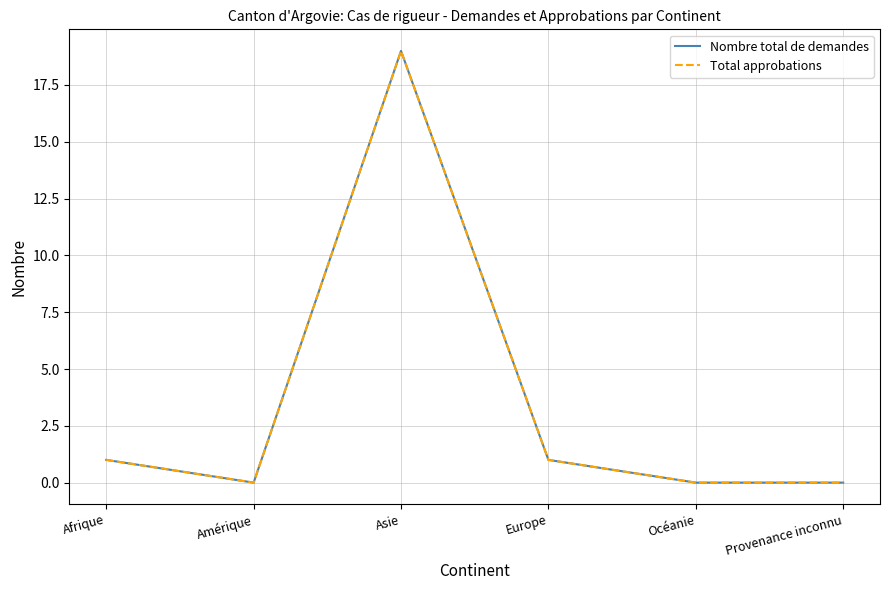

True or false: Total approbations has a value of 0 at Amérique.

True